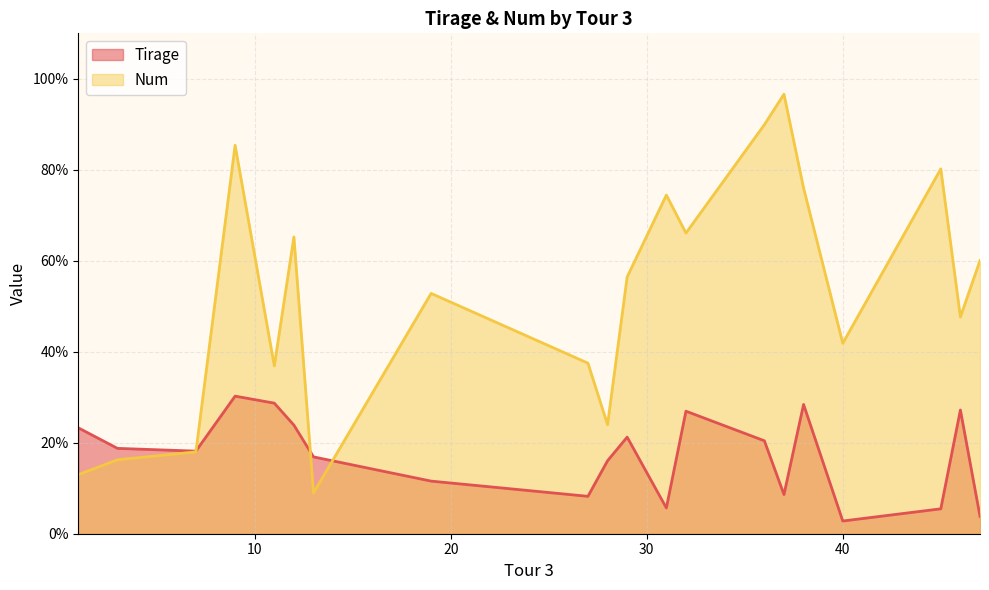

What are all the series names shown in the legend?

Tirage, Num